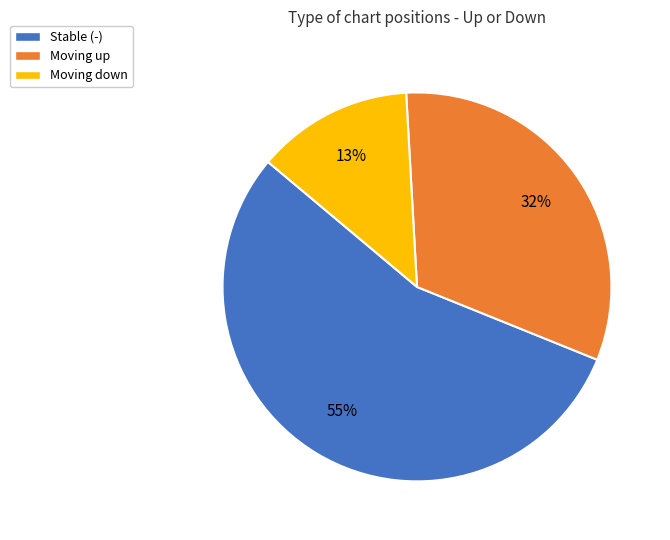

What is the smallest slice in the pie chart?

Moving down